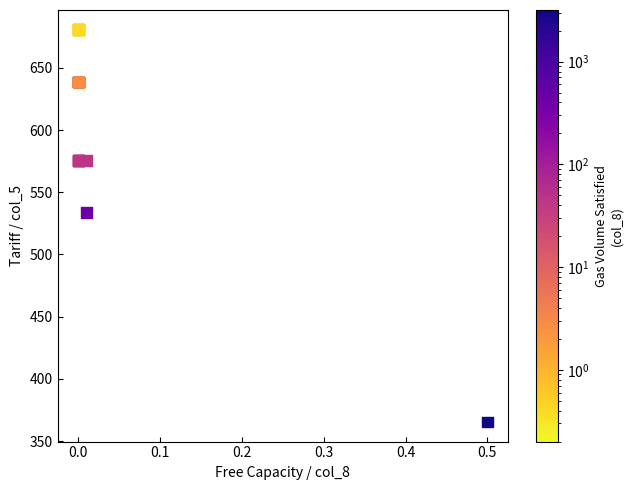

What Y value in the scatter plot is closest to 523?

533.5